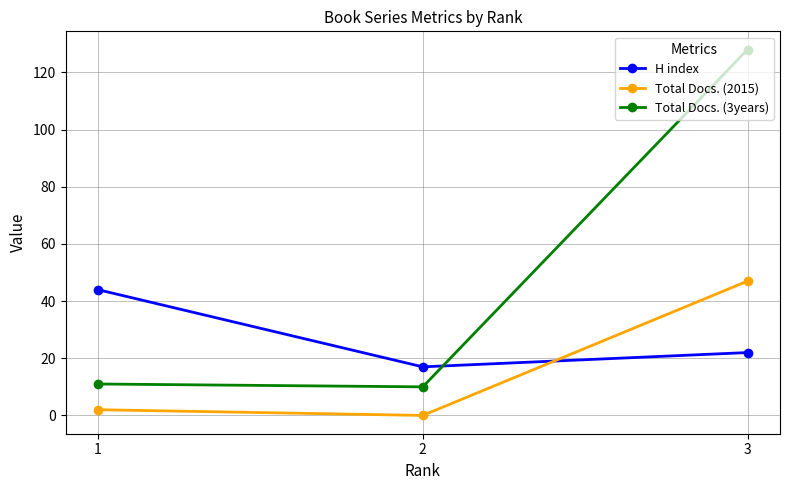

Between 2 and 3, which series saw the biggest shift?

Total Docs. (3years)